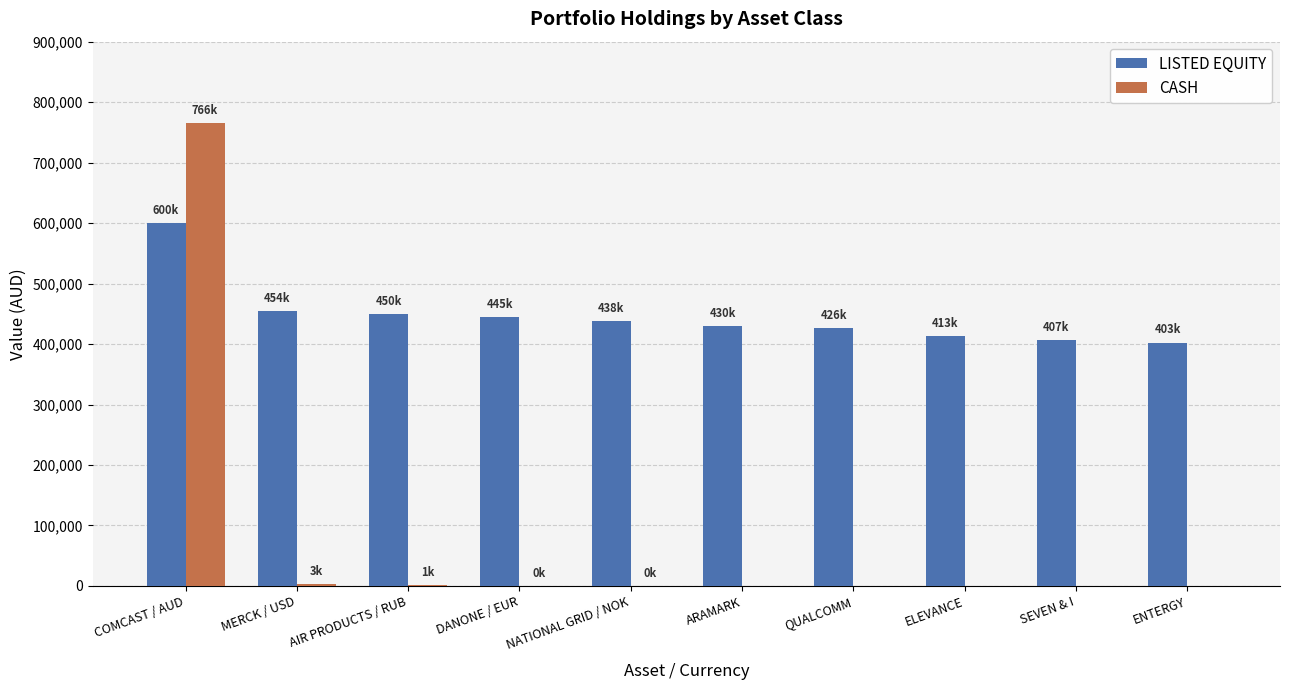

What is the sum of all CASH values?

770931.8